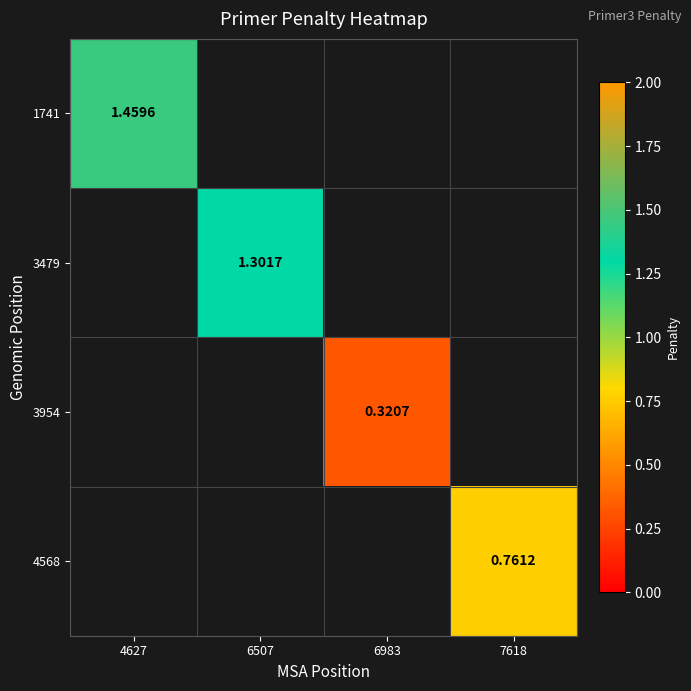

At which label does 3954 first exceed 0?

6983